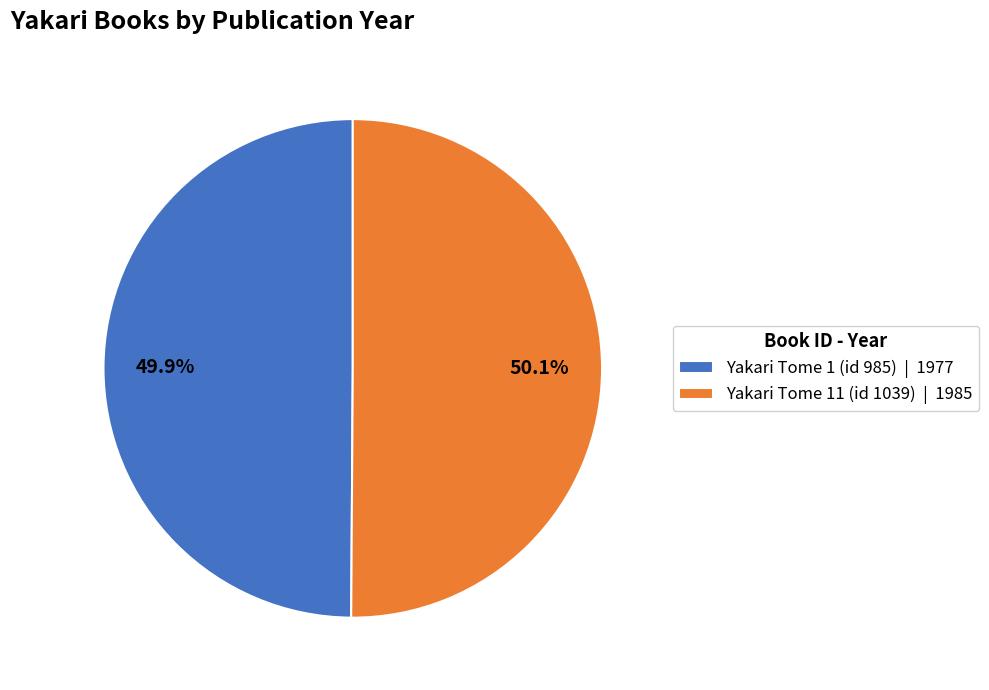

Approximately how many times larger is the value at Yakari Tome 1 (id 985) | 1977 compared to Yakari Tome 11 (id 1039) | 1985?

1.0